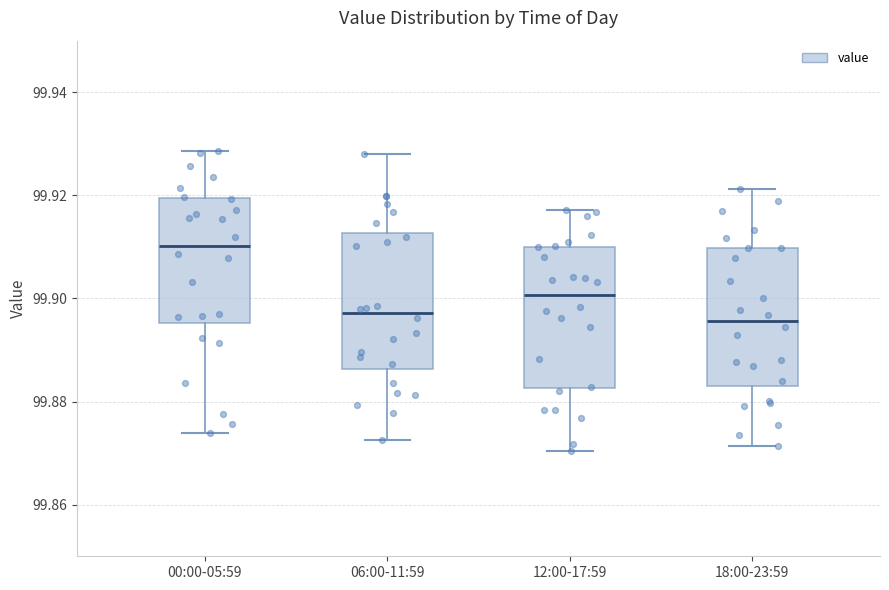

Where is the lower edge of the box for 06:00-11:59 on the y-axis? The values are not printed on the chart, so give them approximately, as read against the axis.

99.886